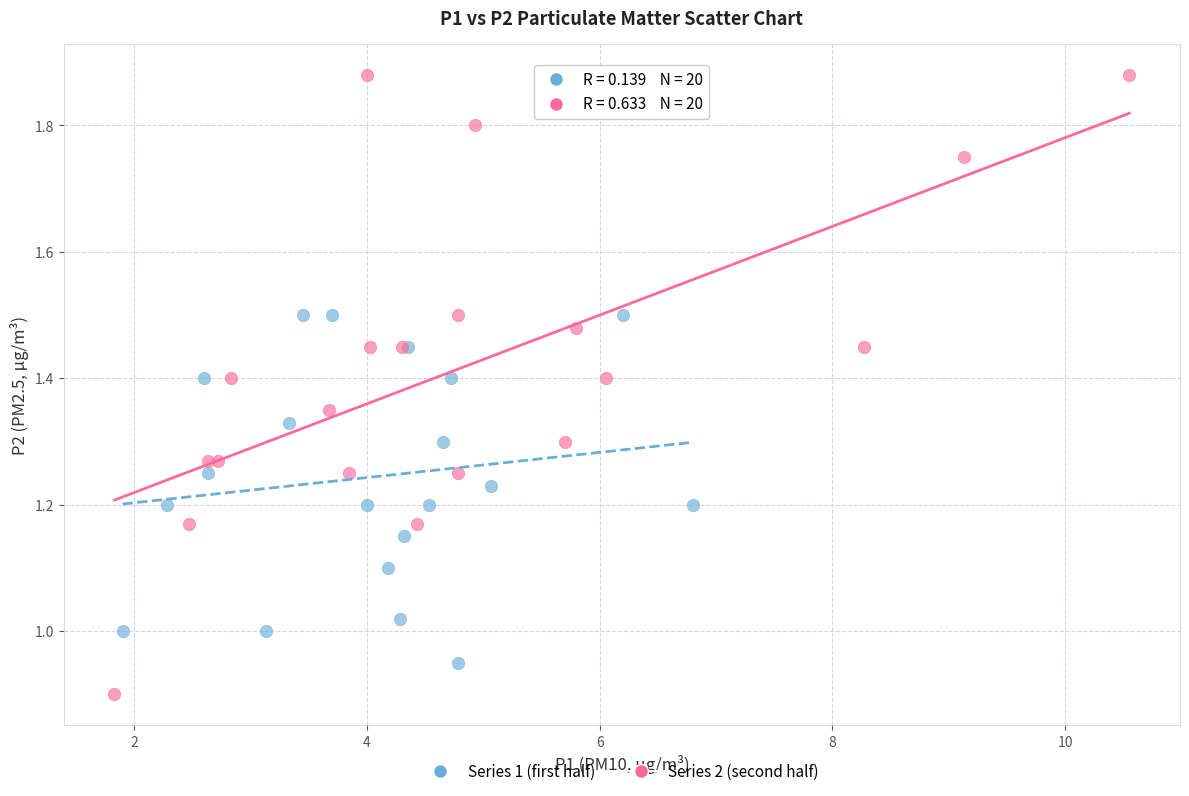

Which series contains the highest Y value?

Series 2 (second half)